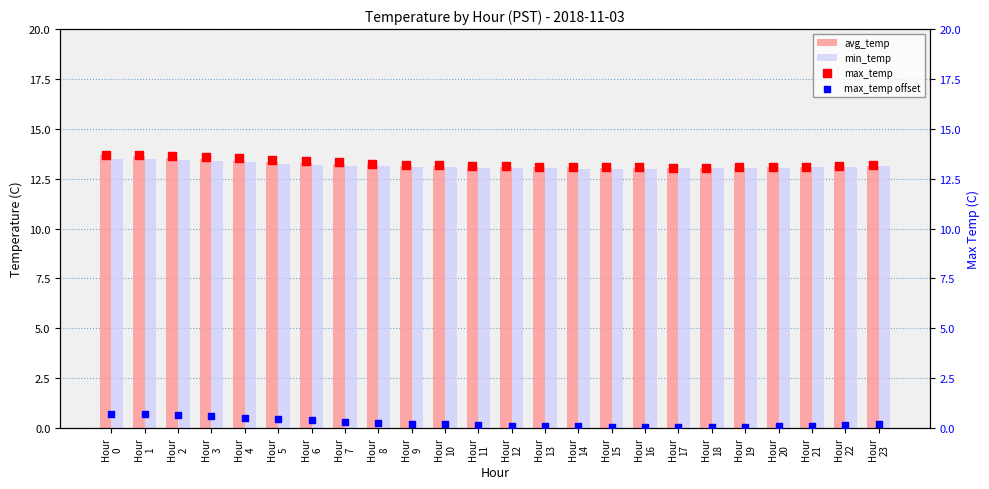

What is the lowest value of the min_temp series?

13.0